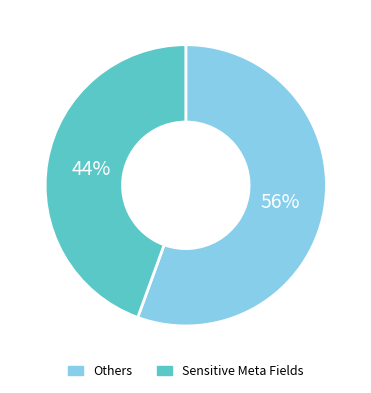

Does any single category account for the majority?

Yes